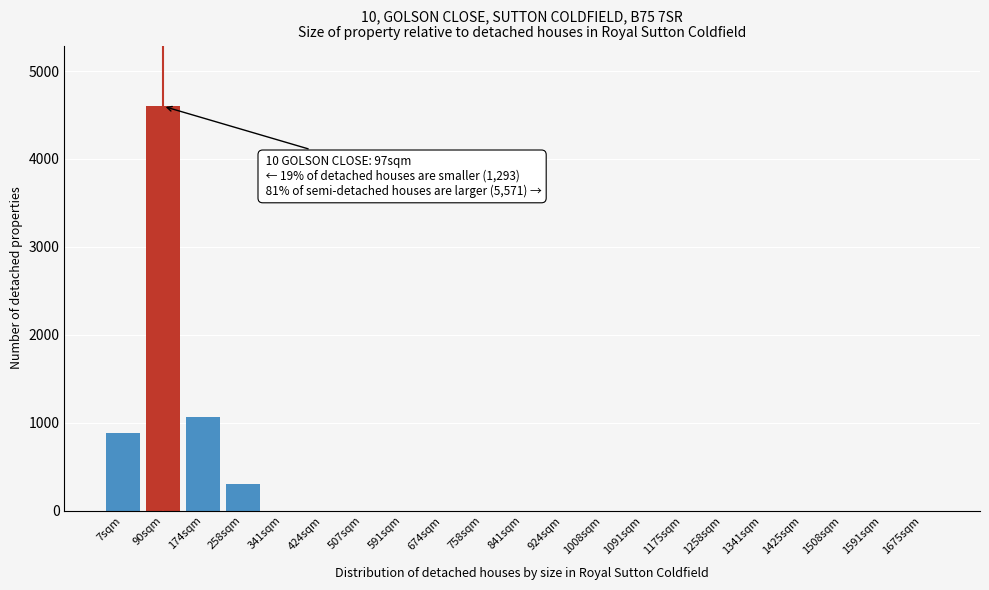

Reading left to right, transcribe all the data shown in this chart.

7sqm=880	90sqm=4600	174sqm=1060	258sqm=300	341sqm=0	424sqm=0	507sqm=0	591sqm=0	674sqm=0	758sqm=0	841sqm=0	924sqm=0	1008sqm=0	1091sqm=0	1175sqm=0	1258sqm=0	1341sqm=0	1425sqm=0	1508sqm=0	1591sqm=0	1675sqm=0